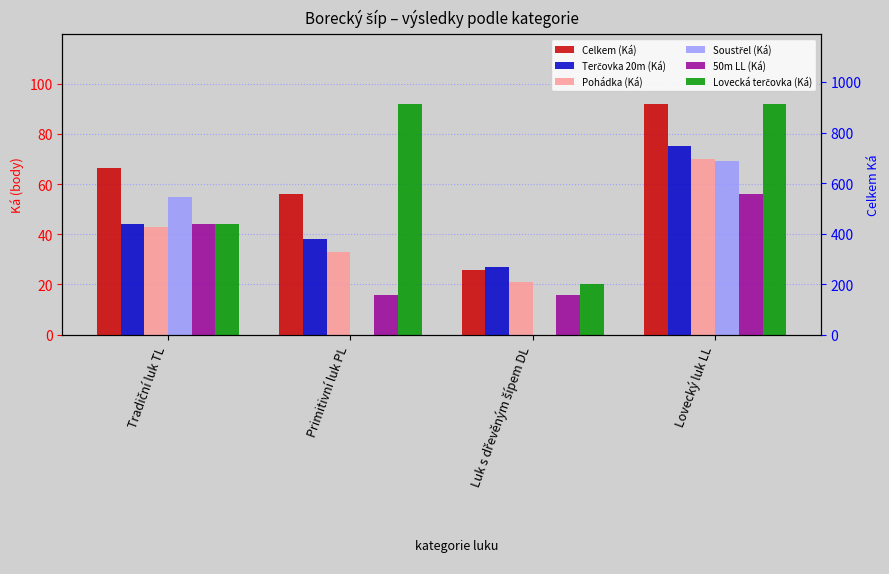

How many bars are there in total?

24